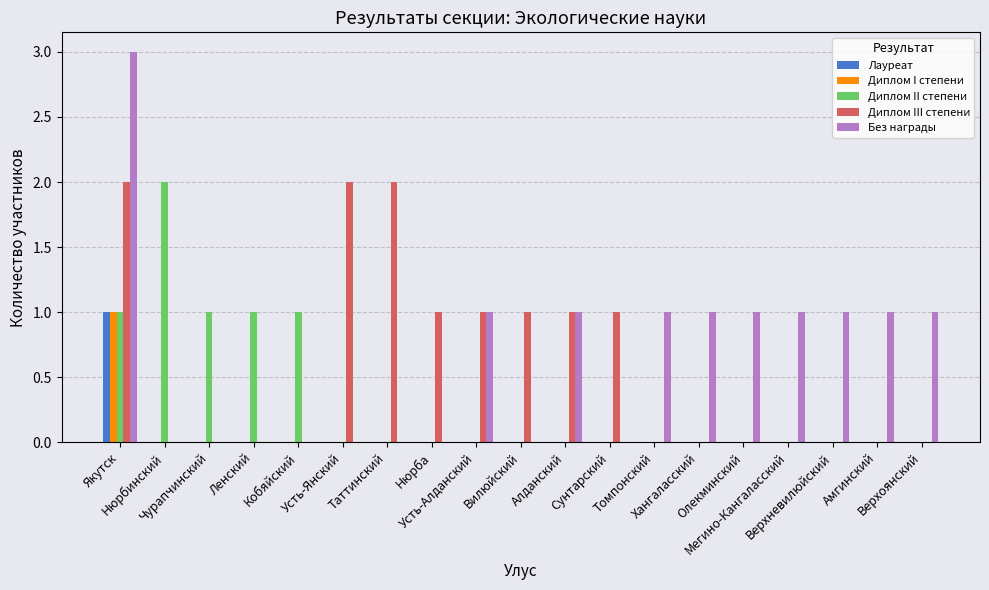

What is the greatest value displayed?

3